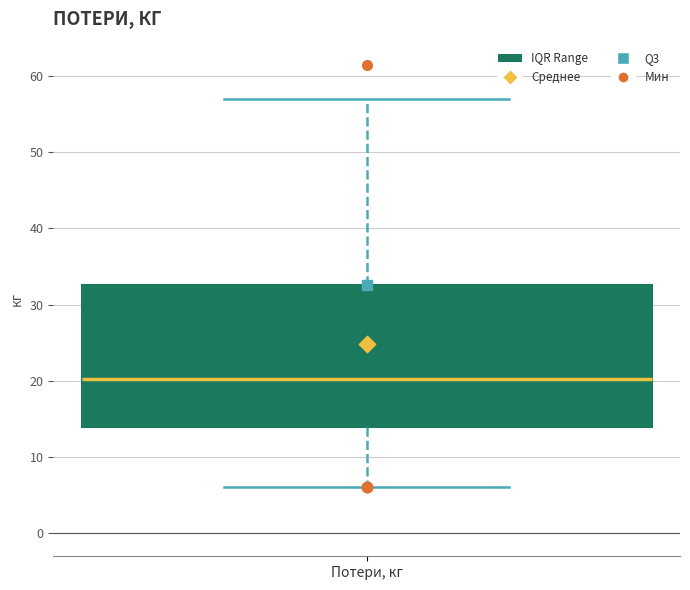

Read this box plot against the y-axis: the position of the median line, the range covered by the box, and the ends of both whiskers. The values are not printed on the chart, so give them approximately, as read against the axis.

median 20, box 14 to 33, whiskers 6 to 57